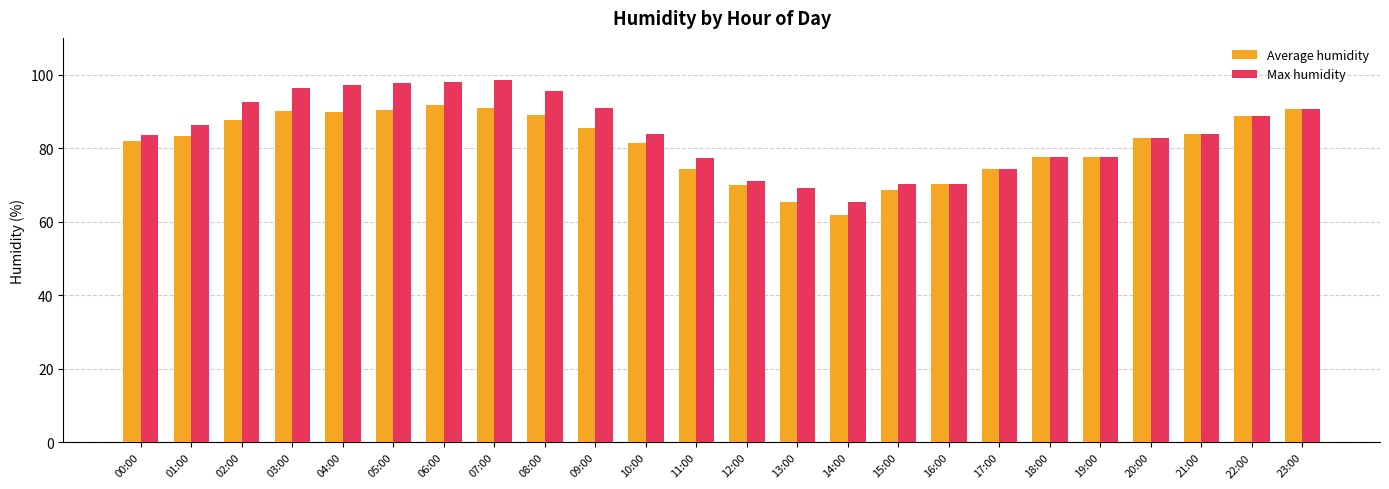

What is the total value across all series at 06:00?

189.9